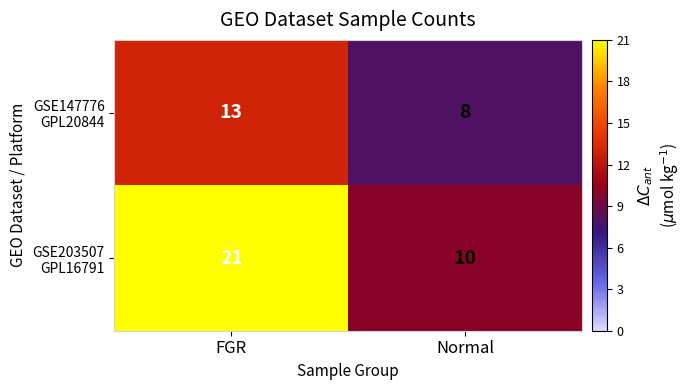

Count the number of categories in the chart.

2